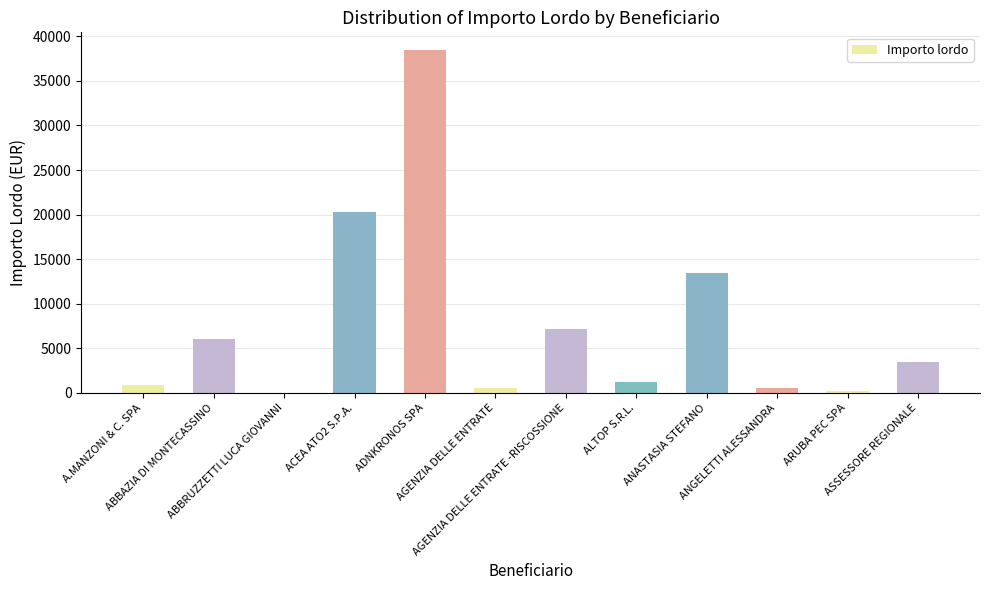

What is the greatest value displayed?

38523.7